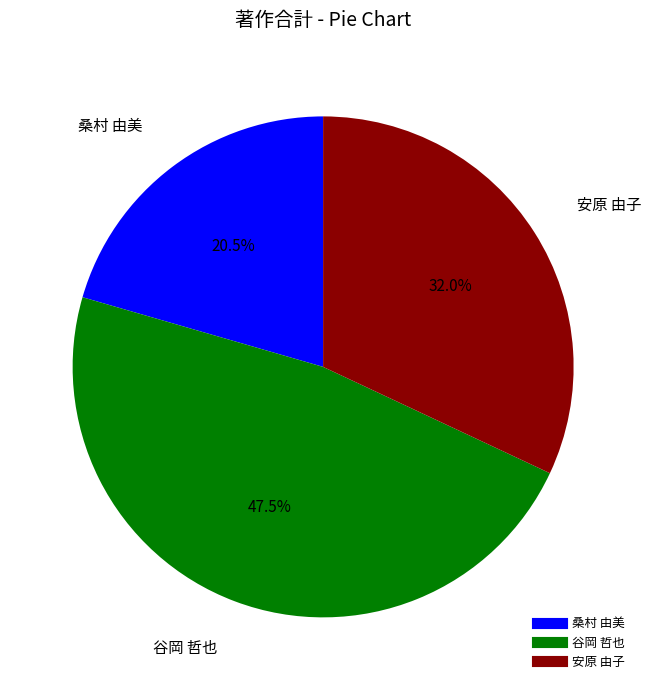

The 谷岡 哲也 slice represents 61% of the pie. True or false?

False